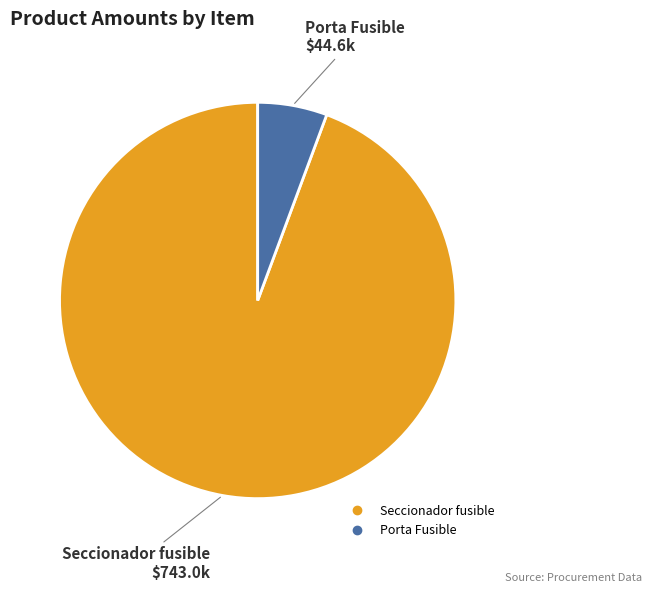

Combined, do Seccionador fusible and Porta Fusible account for over 50%?

Yes